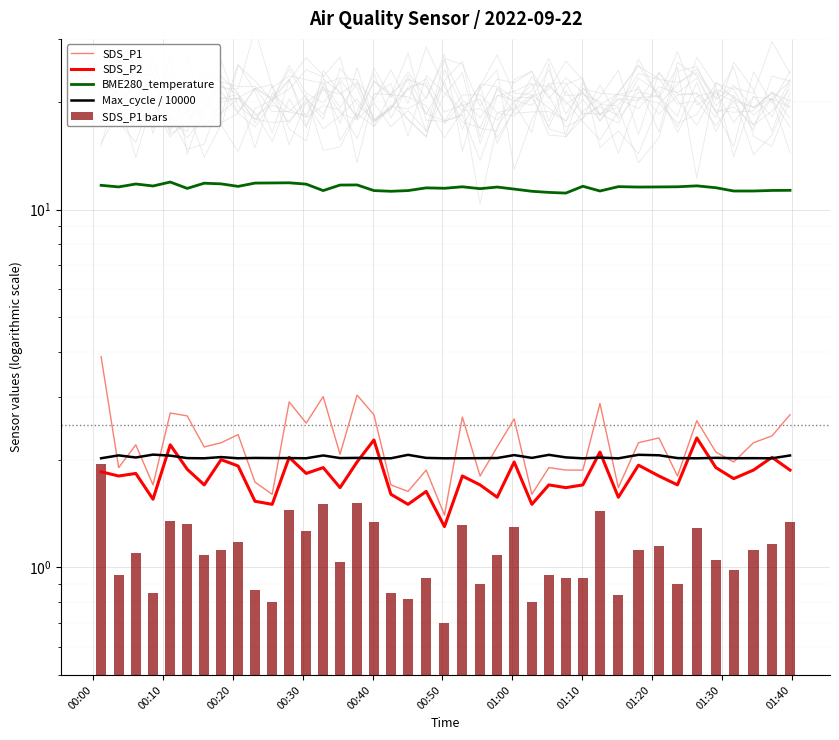

Which series has the largest range (max minus min)?

SDS_P1